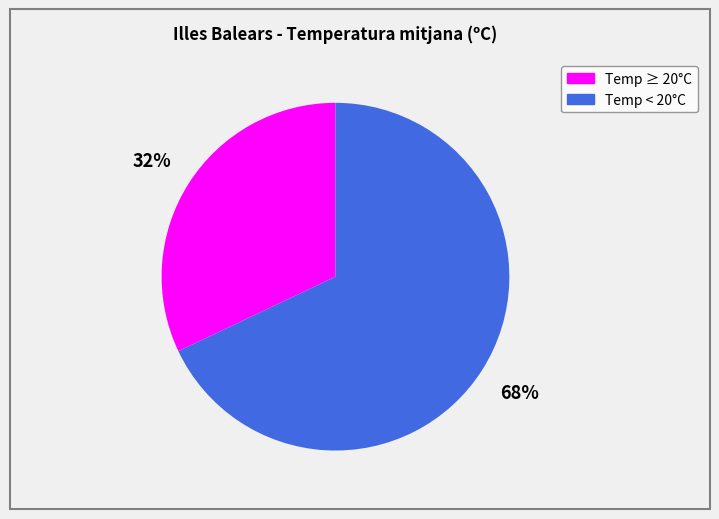

To the nearest percent, what is the average slice percentage?

50%